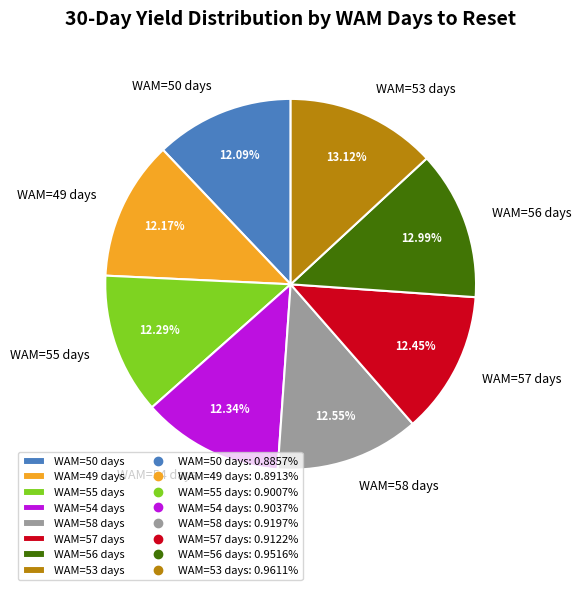

Which has a higher value, WAM=53 days or WAM=49 days?

WAM=53 days